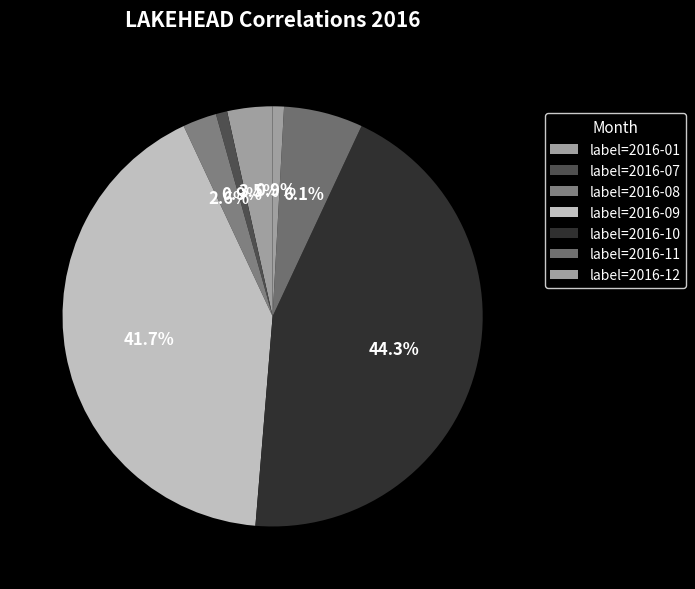

Count the number of slices in the pie.

7